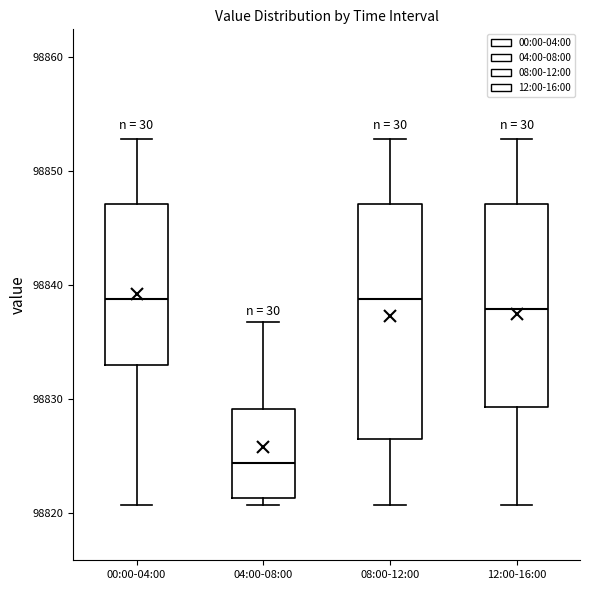

Comparing the boxes themselves (not the whiskers), which one is the tallest?

08:00-12:00